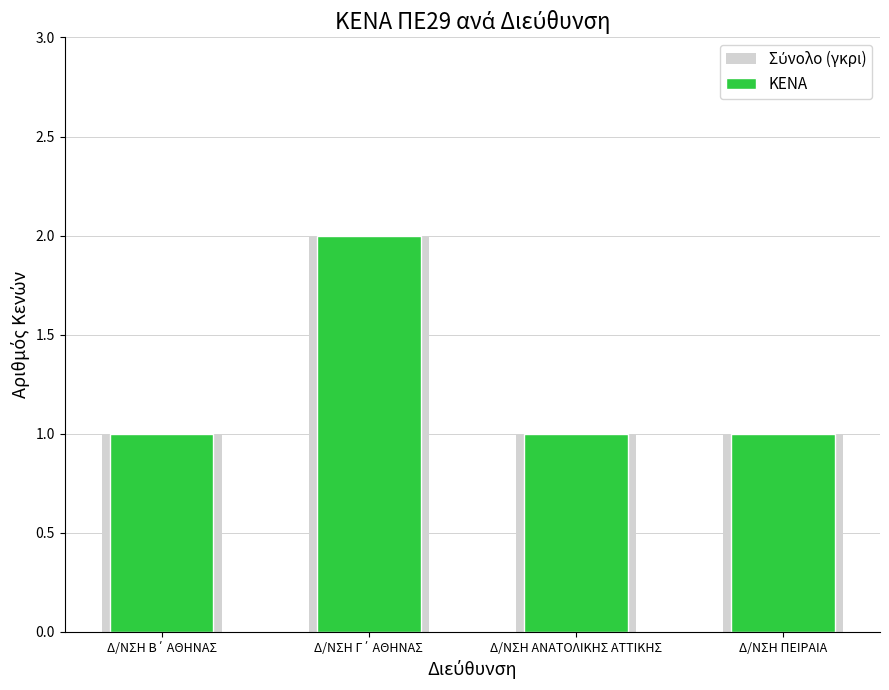

What is the average value of the ΚΕΝΑ series?

1